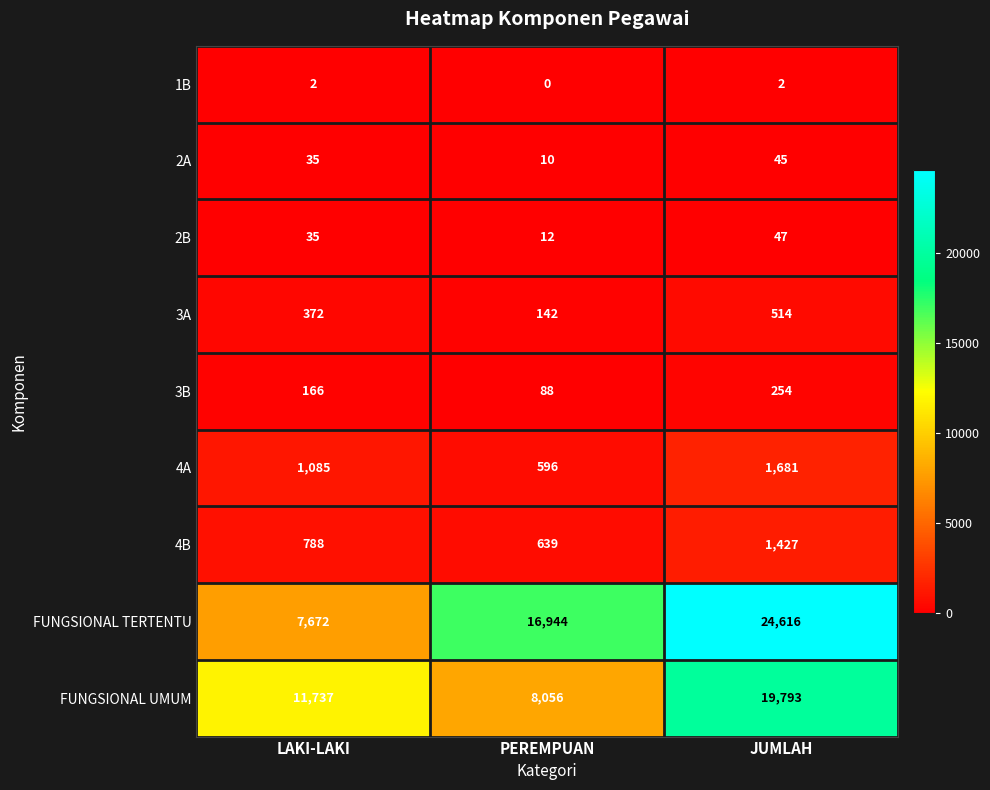

Count the 3B values in the range 88 to 254.

3